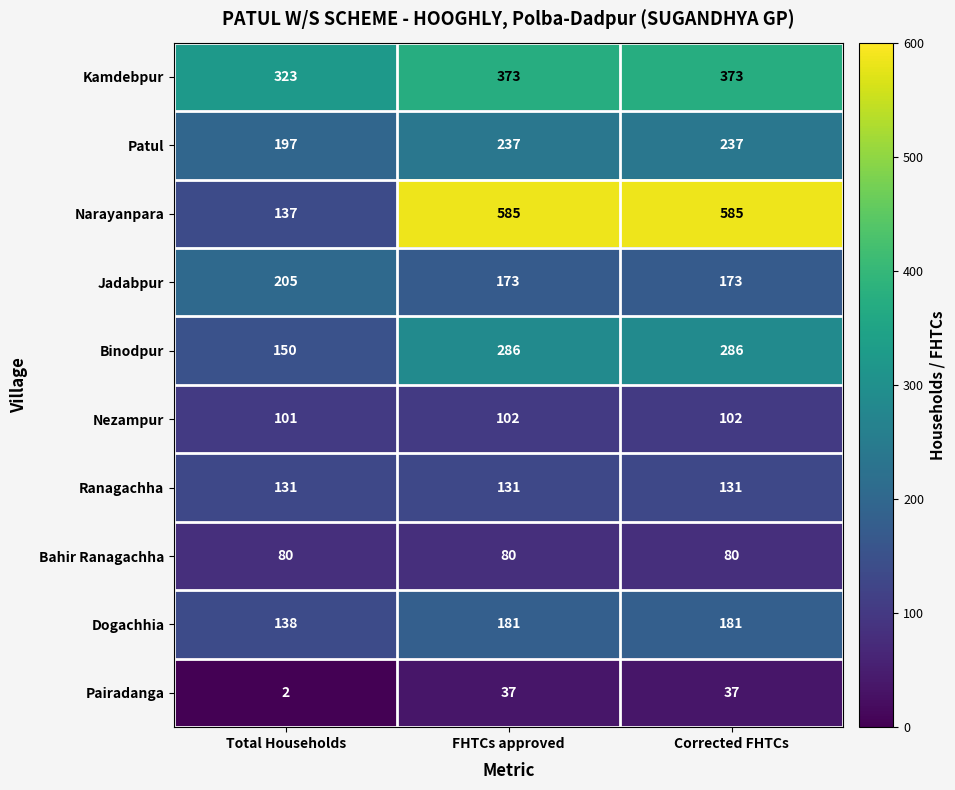

How many Nezampur values are between 101 and 102?

3